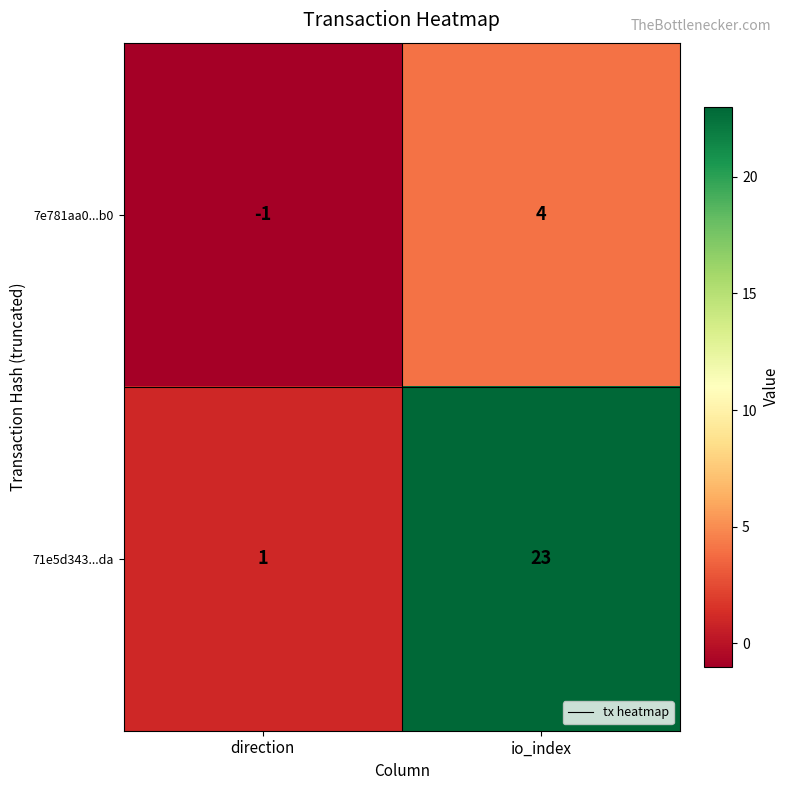

At how many categories does at least one series exceed 0?

2